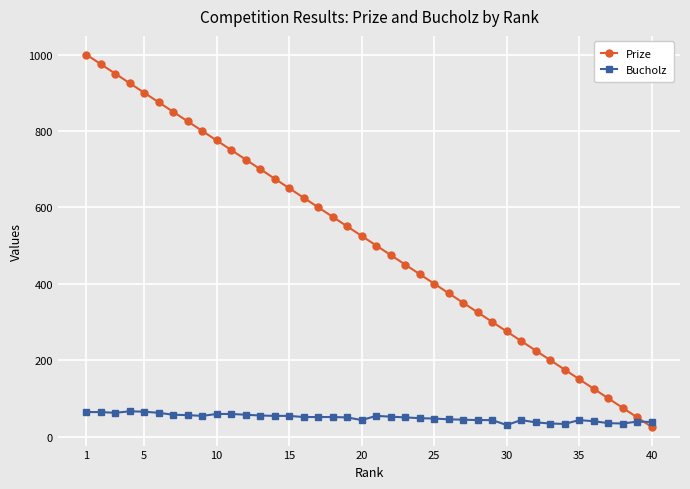

How many intersections are there between Bucholz and Prize?

1